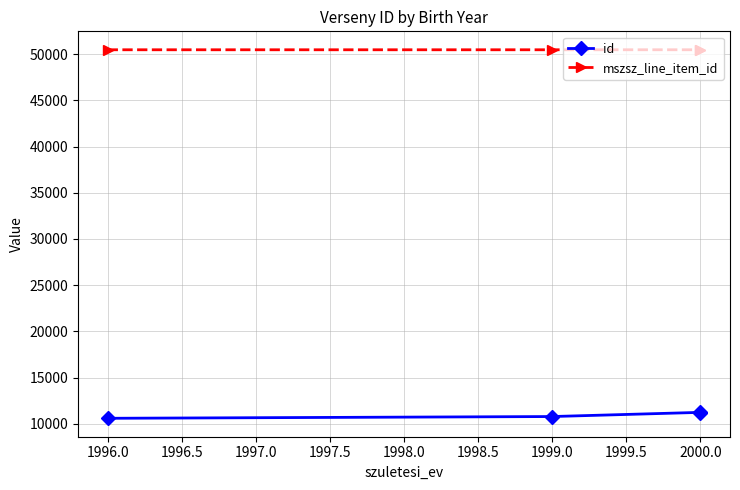

True or false: id and mszsz_line_item_id cross at least once.

False